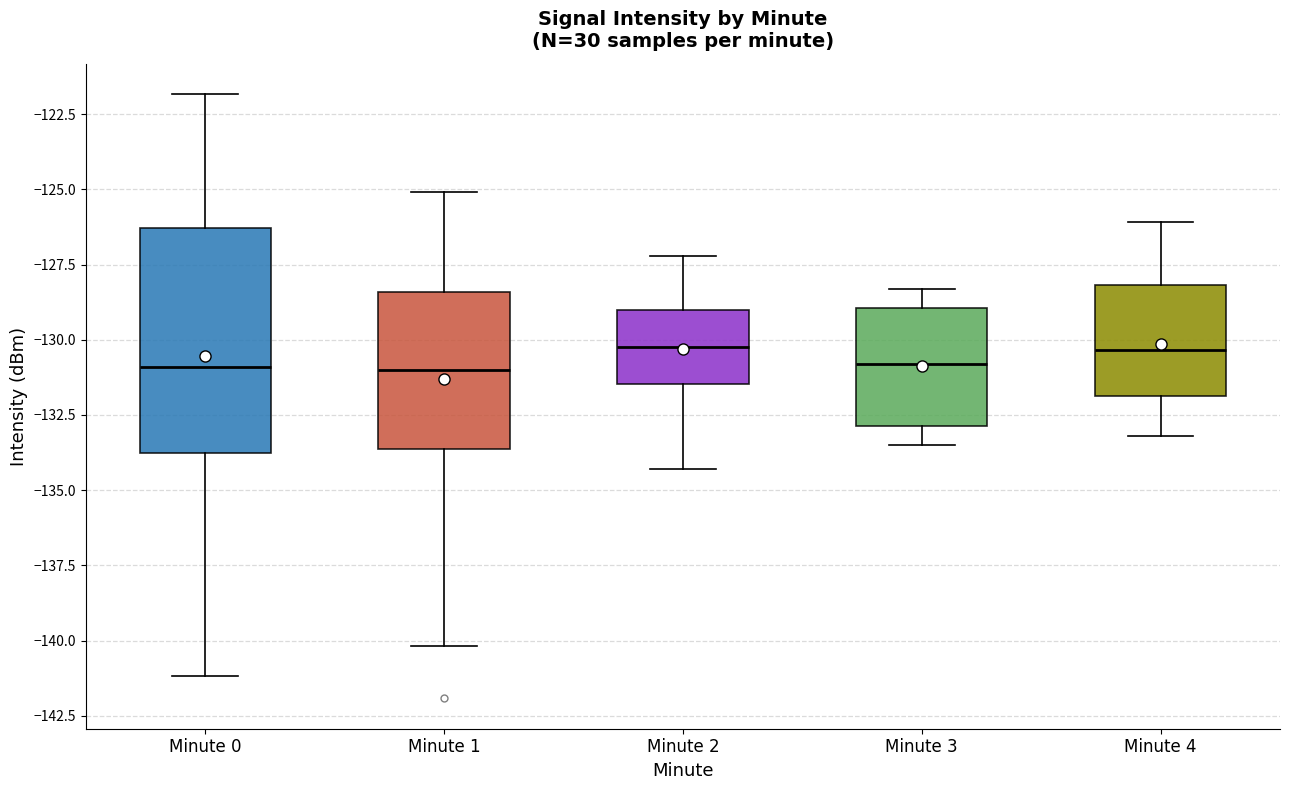

Where is the lower edge of the box for Minute 1 on the y-axis? The values are not printed on the chart, so give them approximately, as read against the axis.

-133.5